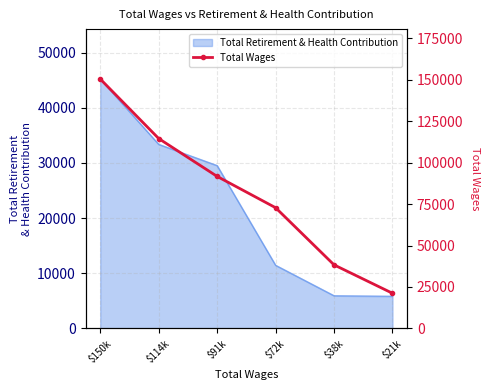

Which category has the lowest value across all series?

$21k